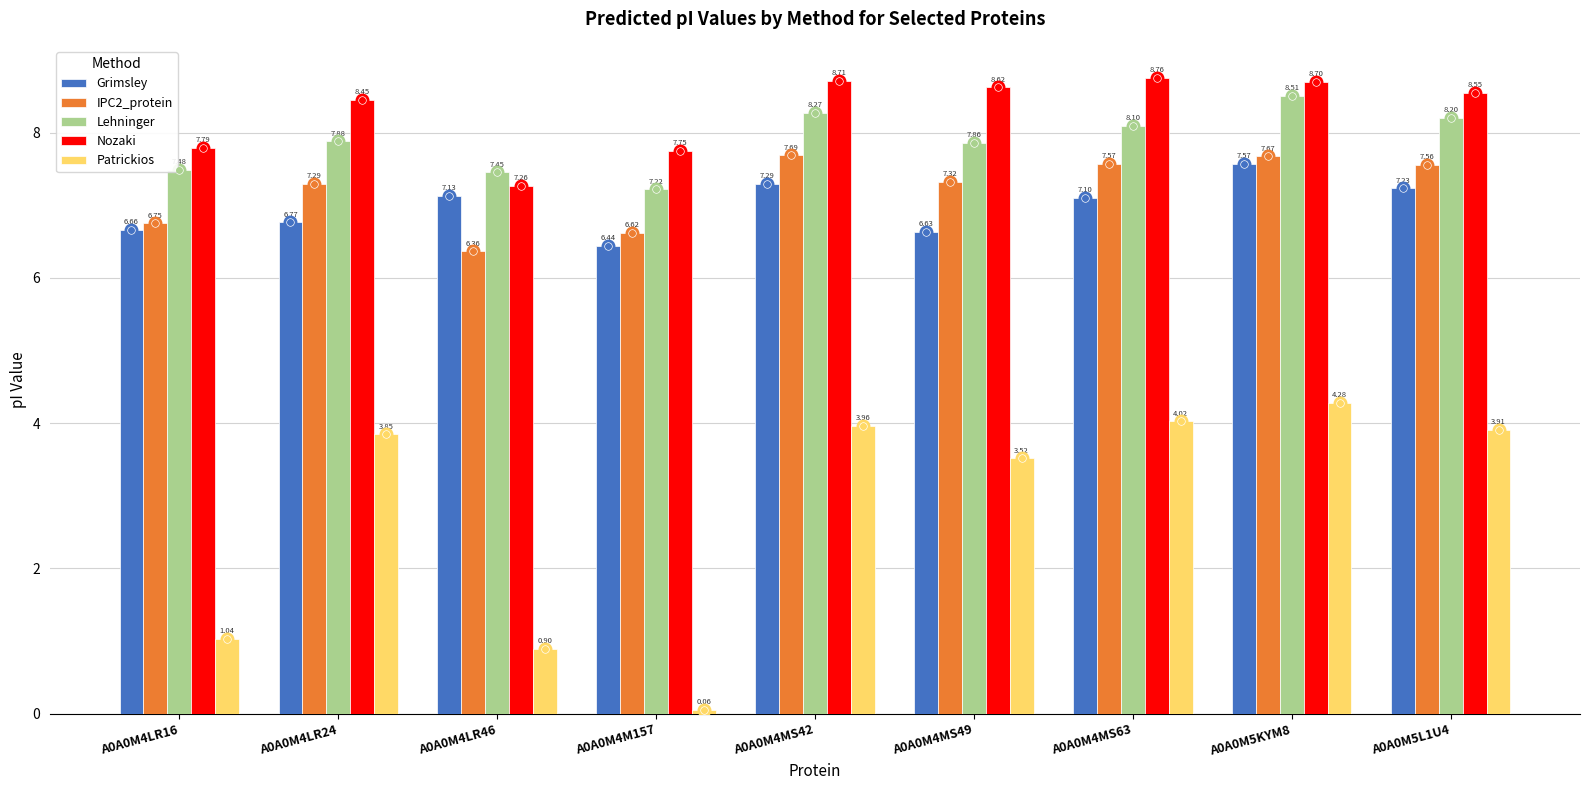

Which series has the largest range (max minus min)?

Patrickios